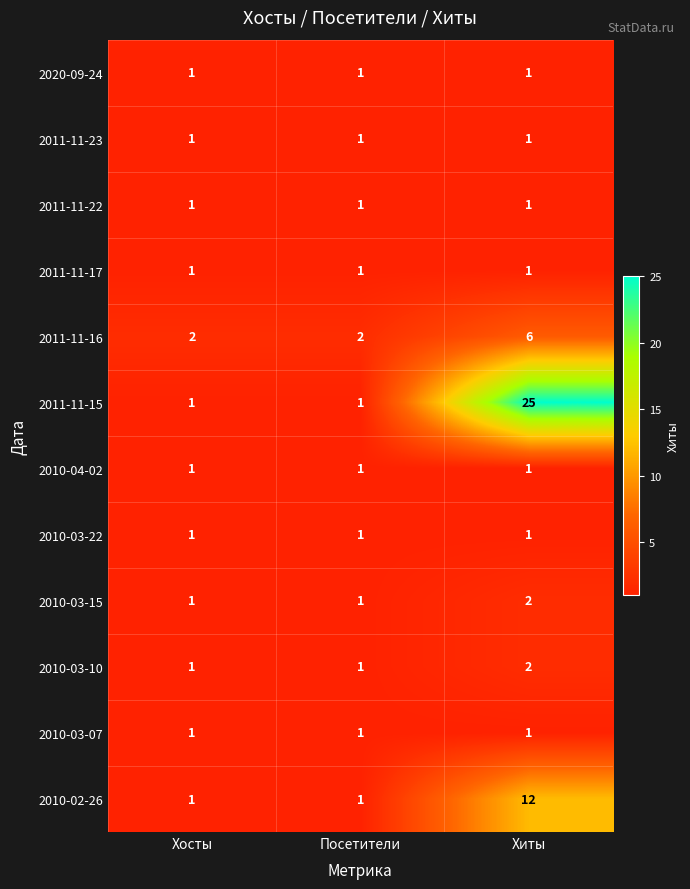

At which category does the chart reach its peak across all series?

Хиты